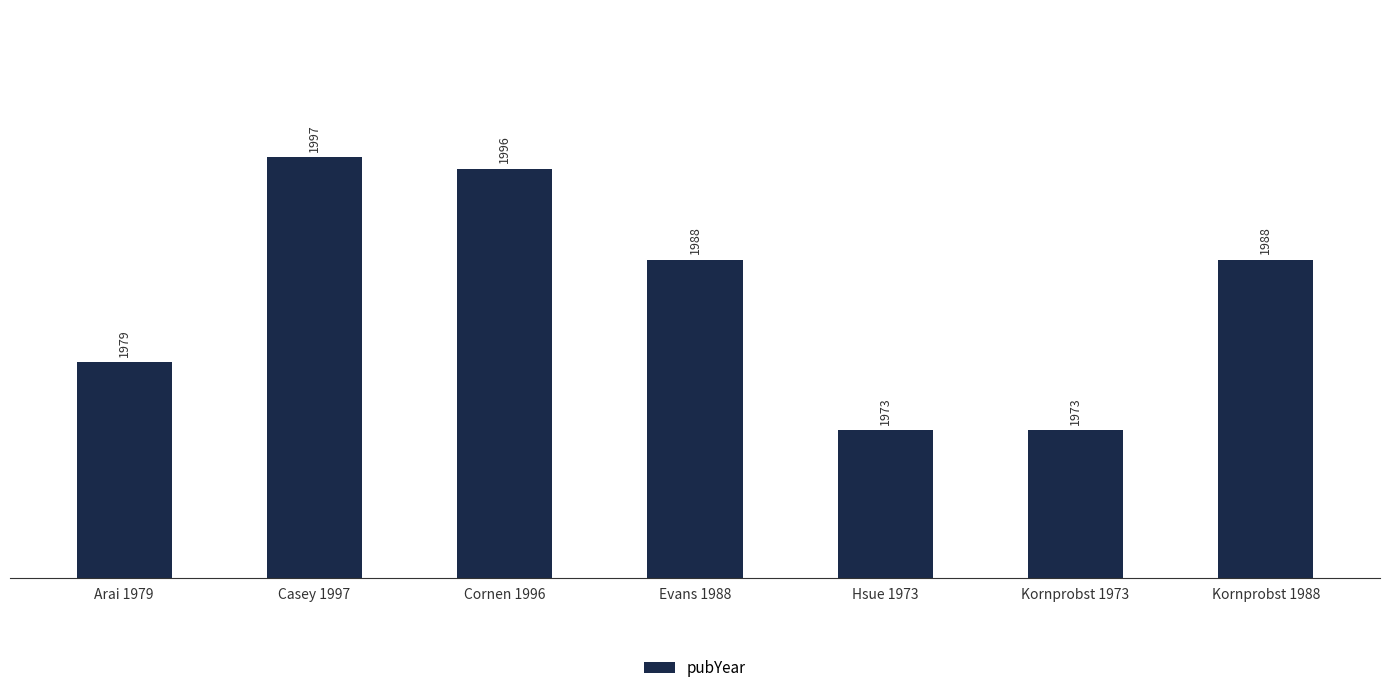

Approximately how many times larger is the value at Evans 1988 compared to Hsue 1973?

1.0